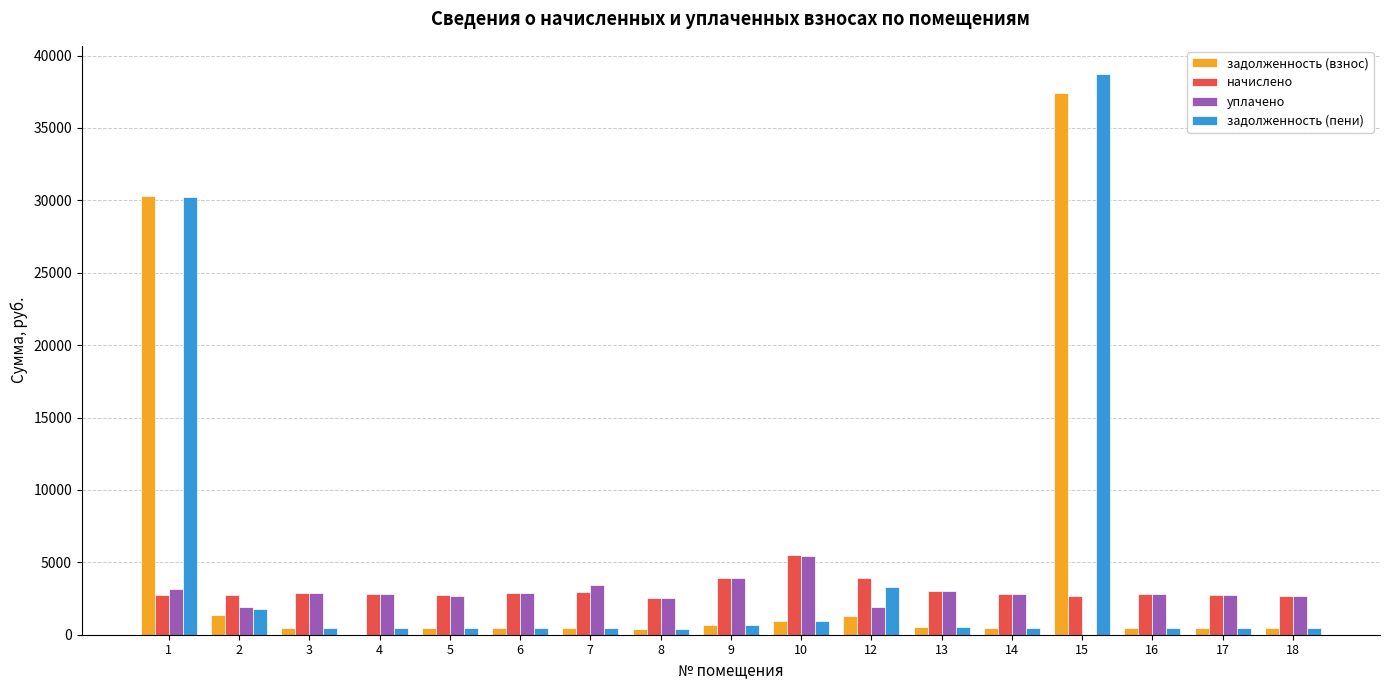

What is the sum of all уплачено values?

47589.9